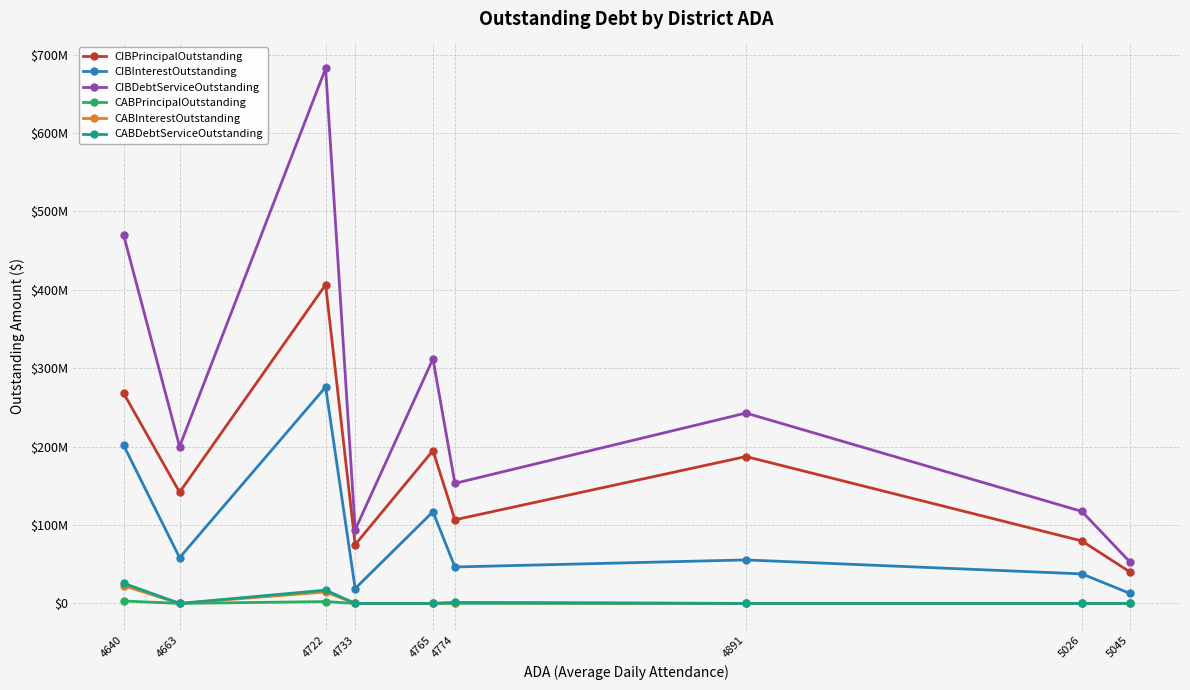

What is the total value across all series at 4733?

188015188.5